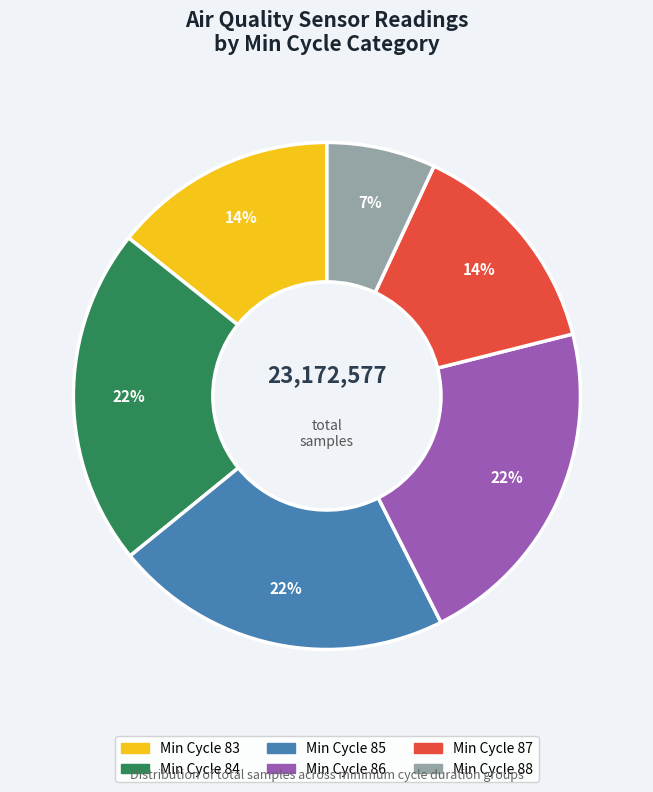

Is there a majority slice in this chart?

No